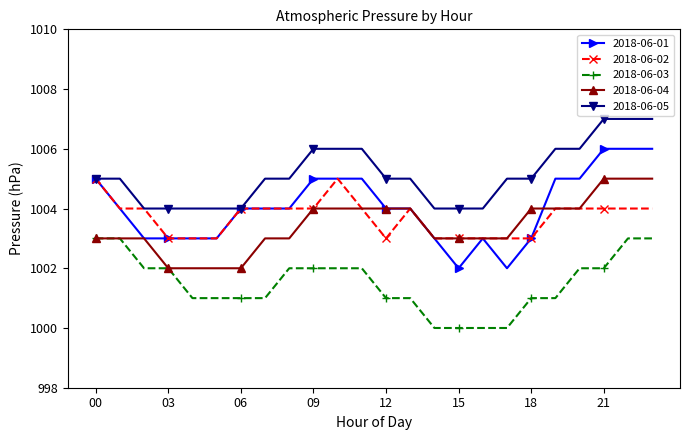

Reading left to right, transcribe all the data shown in this chart.

2018-06-01: 1005	1004	1003	1003	1003	1003	1004	1004	1004	1005	1005	1005	1004	1004	1003	1002	1003	1002	1003	1005	1005	1006	1006	1006
2018-06-02: 1005	1004	1004	1003	1003	1003	1004	1004	1004	1004	1005	1004	1003	1004	1003	1003	1003	1003	1003	1004	1004	1004	1004	1004
2018-06-03: 1003	1003	1002	1002	1001	1001	1001	1001	1002	1002	1002	1002	1001	1001	1000	1000	1000	1000	1001	1001	1002	1002	1003	1003
2018-06-04: 1003	1003	1003	1002	1002	1002	1002	1003	1003	1004	1004	1004	1004	1004	1003	1003	1003	1003	1004	1004	1004	1005	1005	1005
2018-06-05: 1005	1005	1004	1004	1004	1004	1004	1005	1005	1006	1006	1006	1005	1005	1004	1004	1004	1005	1005	1006	1006	1007	1007	1007